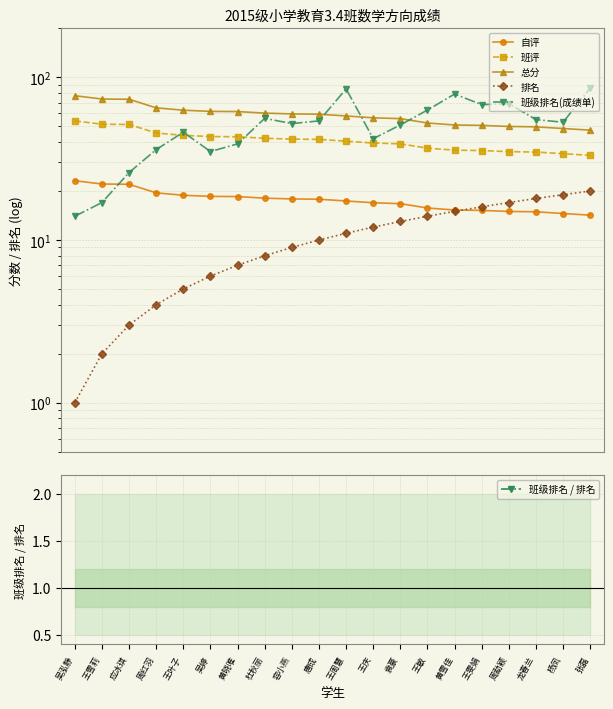

How many lines are shown in the chart?

6